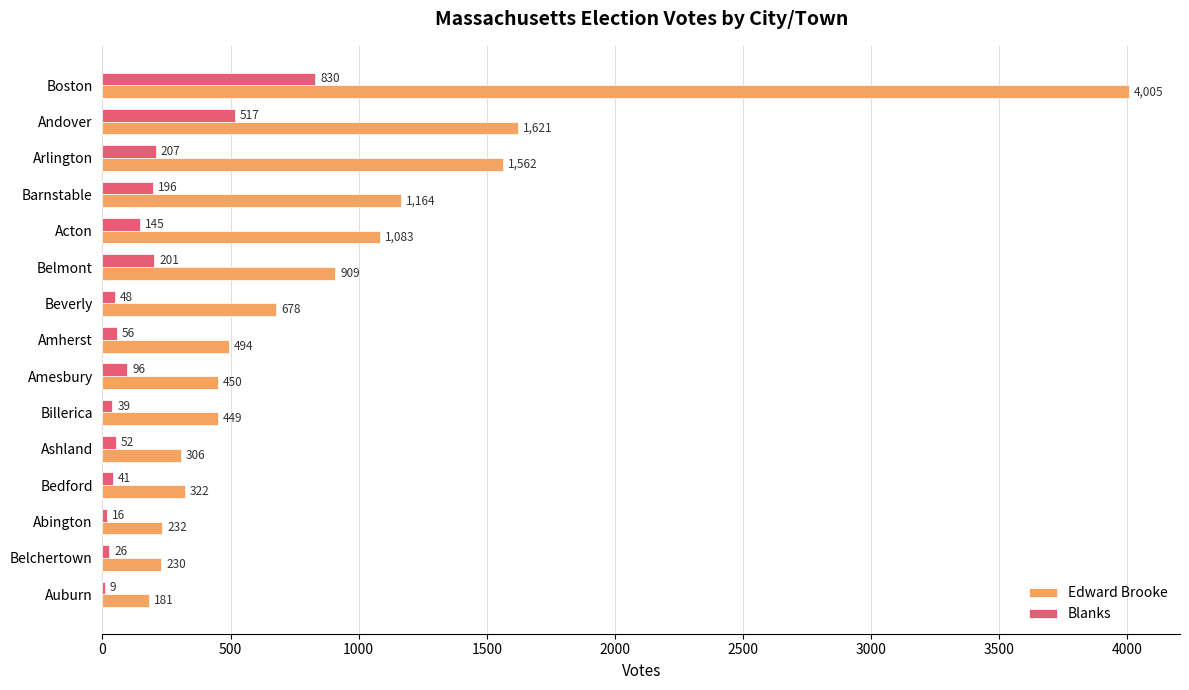

How many distinct data groups are displayed?

2